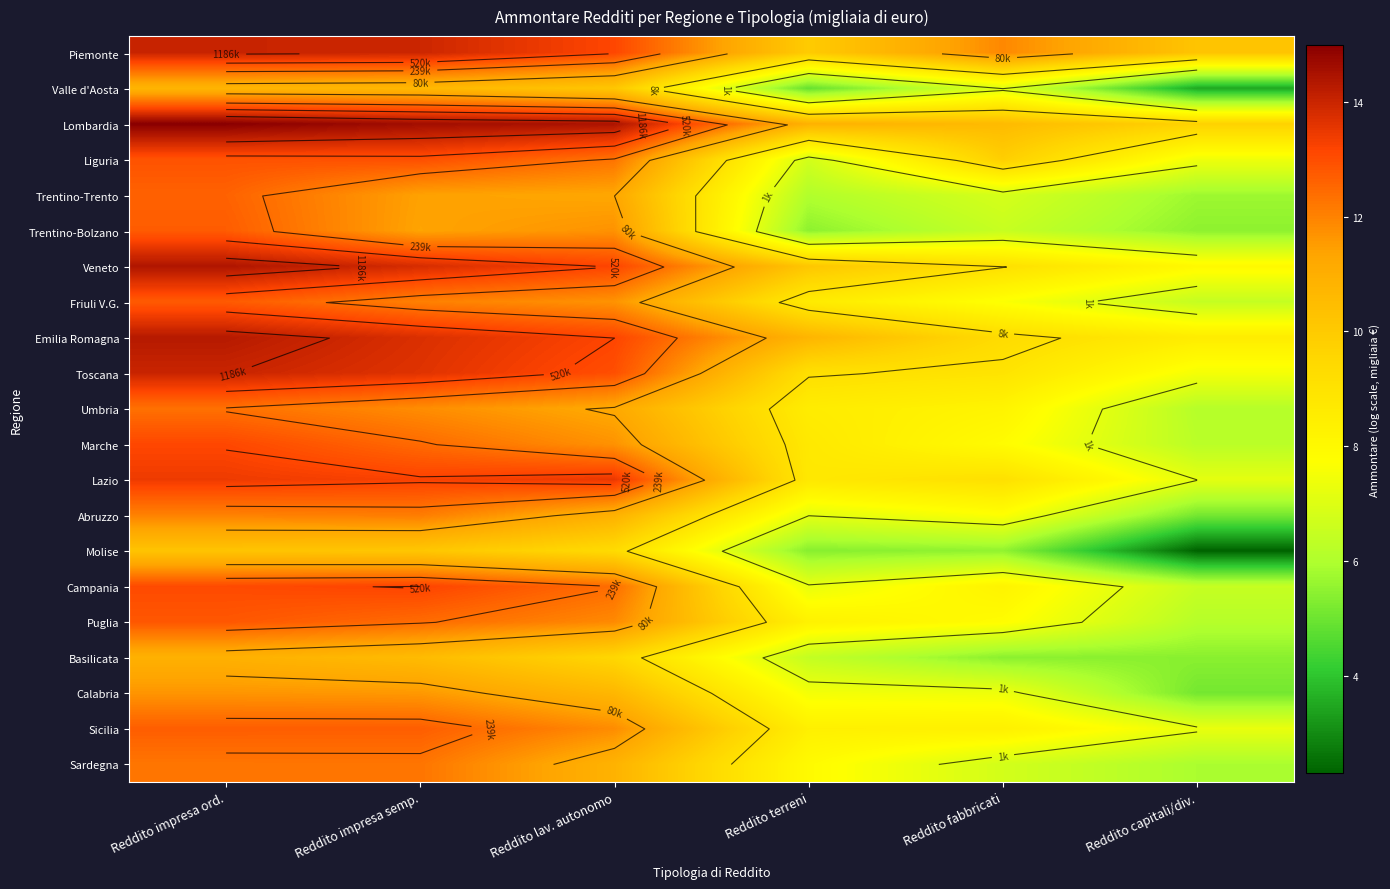

What is the average value of the Trentino-Trento series?

9.0